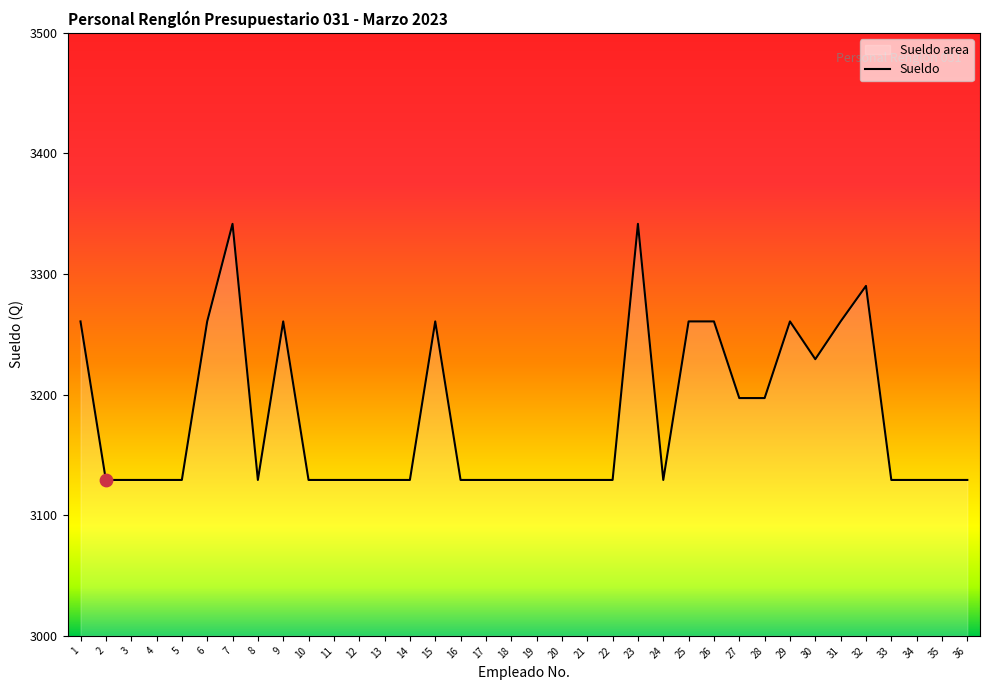

Between 16 and 3, which is larger?

16